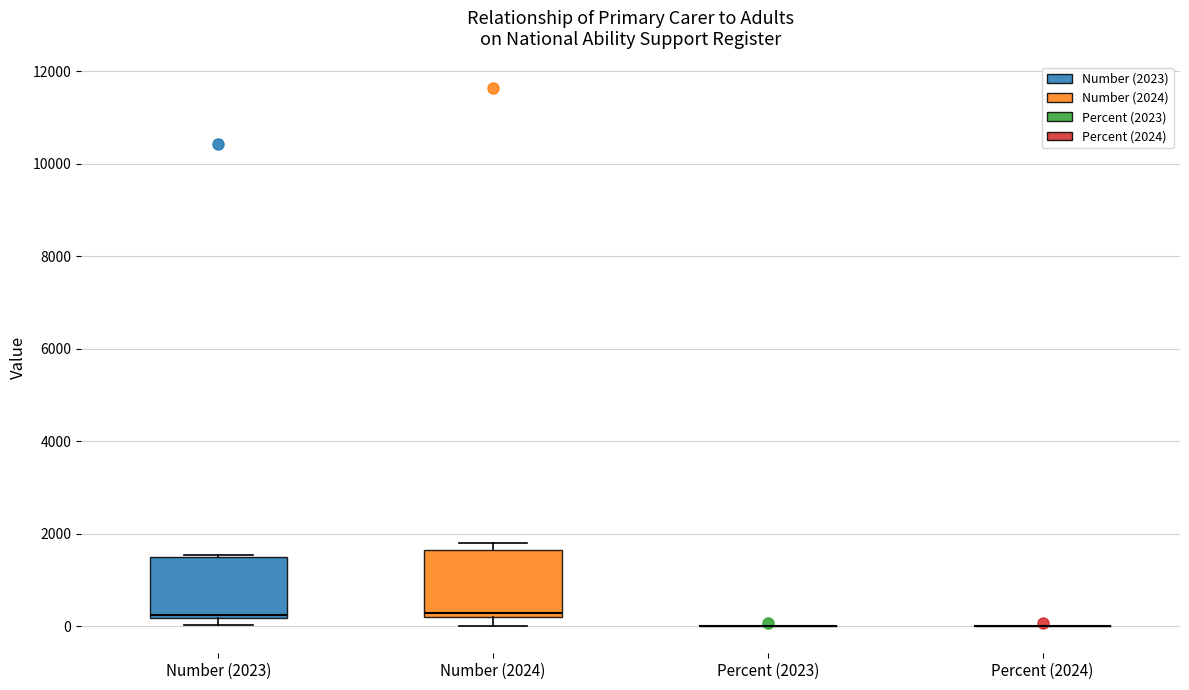

Reading left to right, read every box against the y-axis: the position of its median line, the range the box covers, and the ends of its whiskers. The values are not printed on the chart, so give them approximately, as read against the axis.

Number (2023): median 200, box 200 to 1400, whiskers 0 to 1600
Number (2024): median 200 (just above the box's lower edge), box 200 to 1600, whiskers 0 to 1800
Percent (2023): box collapsed to a line at 0, whiskers 0 to 0
Percent (2024): box collapsed to a line at 0, whiskers 0 to 0